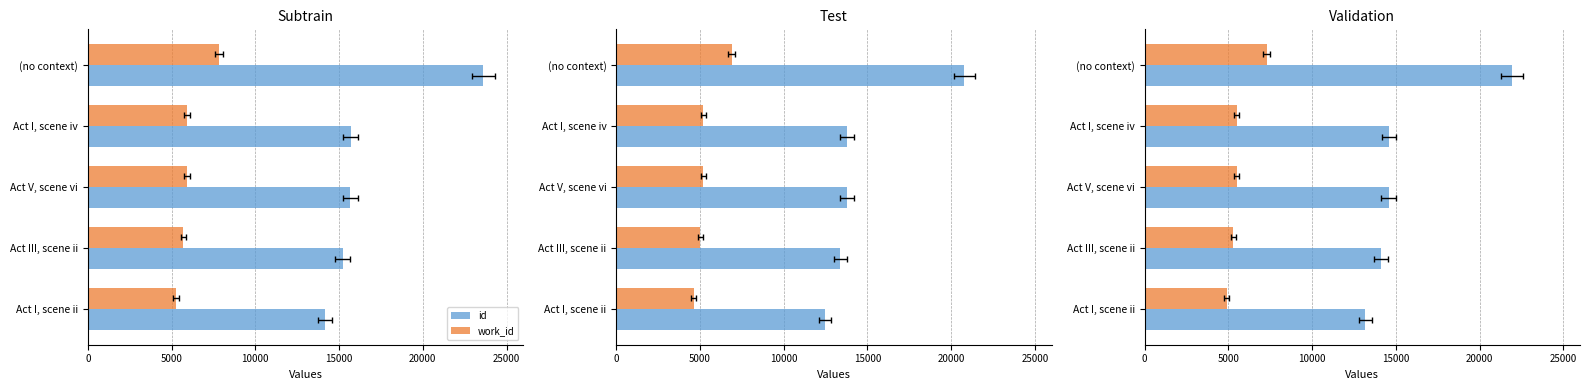

Between Act I, scene iv and (no context), which series saw the biggest shift?

id